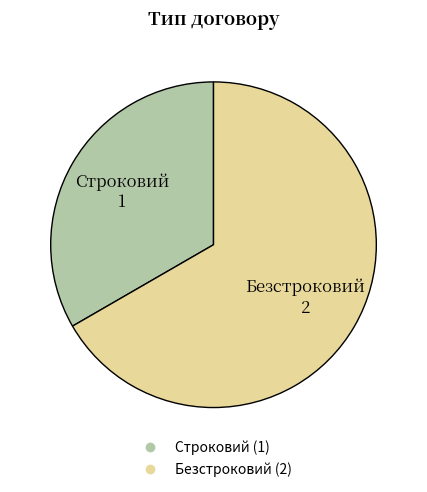

What is the largest slice in the pie chart?

Безстроковий